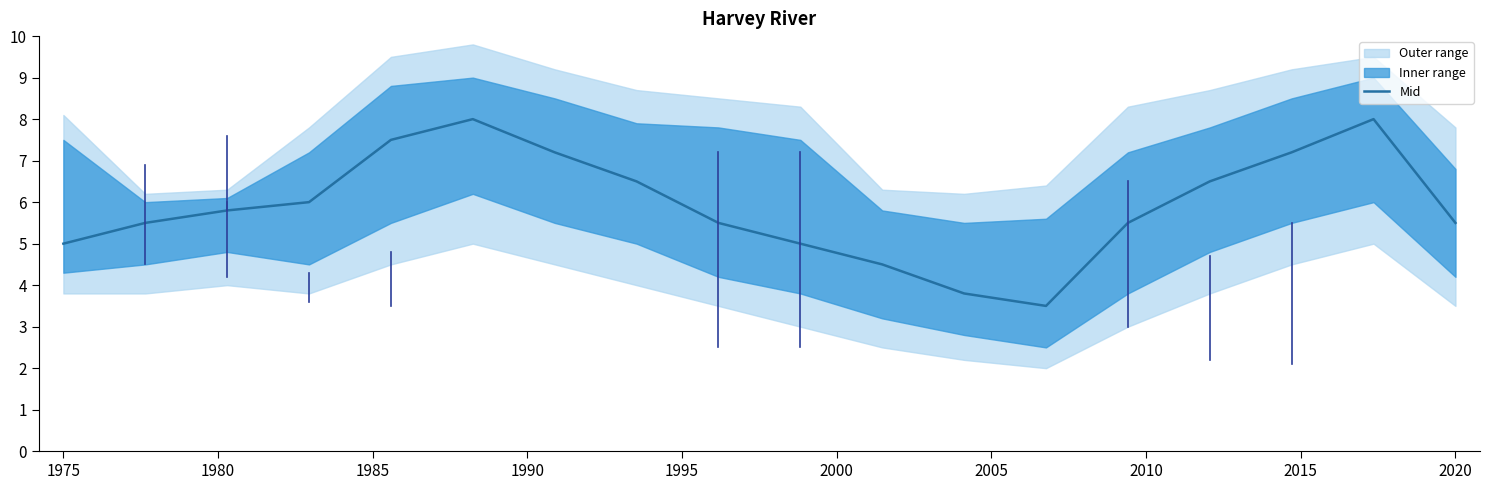

What is the maximum value shown in the chart?

8.0